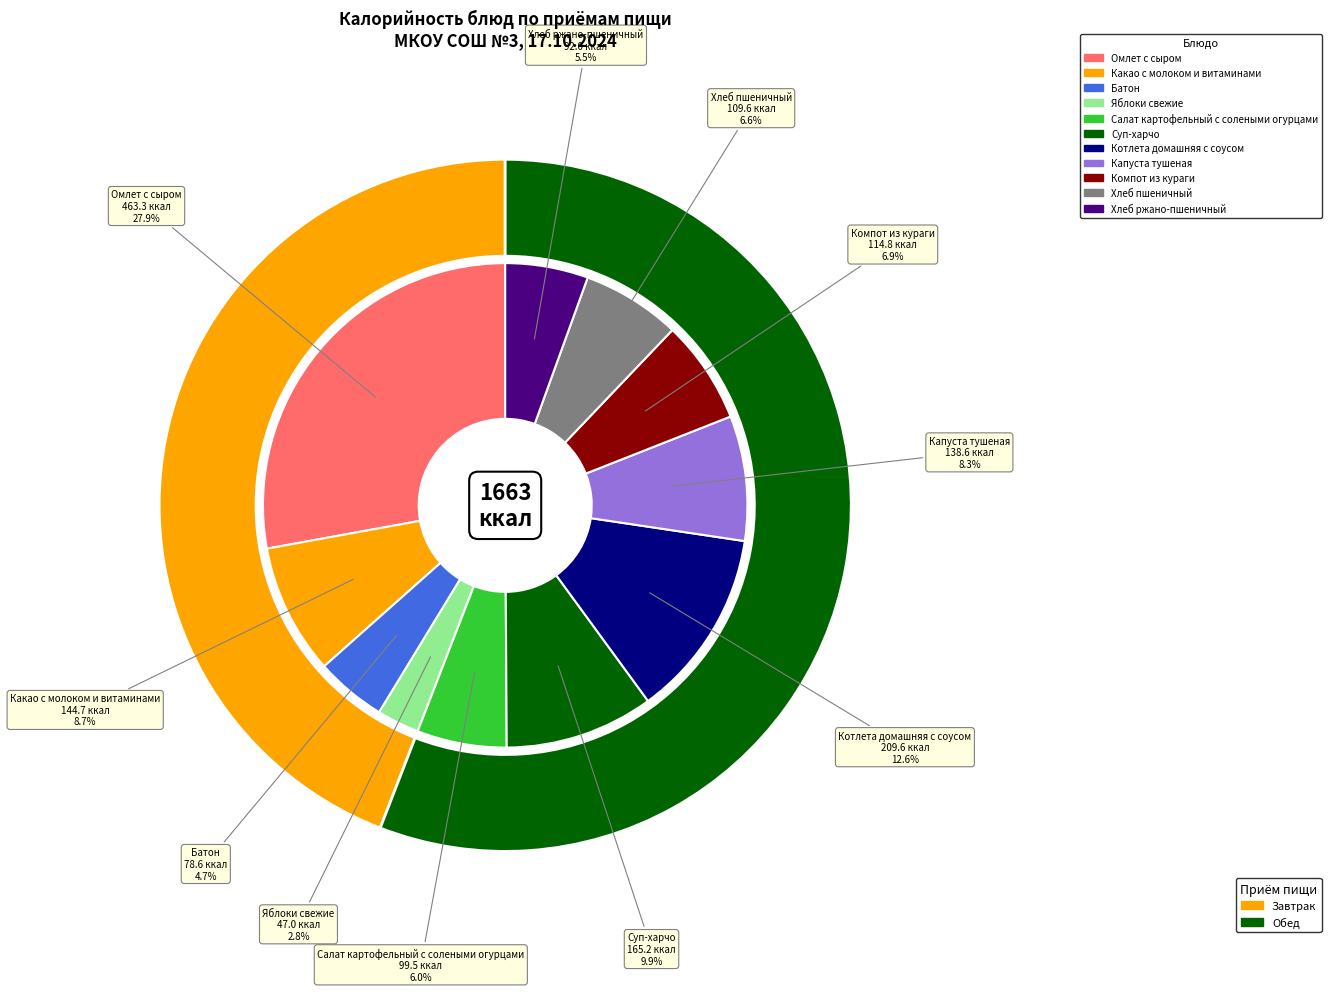

Rank the categories by value from lowest to highest.

Яблоки свежие, Батон, Хлеб ржано-пшеничный, Салат картофельный с солеными огурцами, Хлеб пшеничный, Компот из кураги, Капуста тушеная, Какао с молоком и витаминами, Суп-харчо, Котлета домашняя с соусом, Омлет с сыром